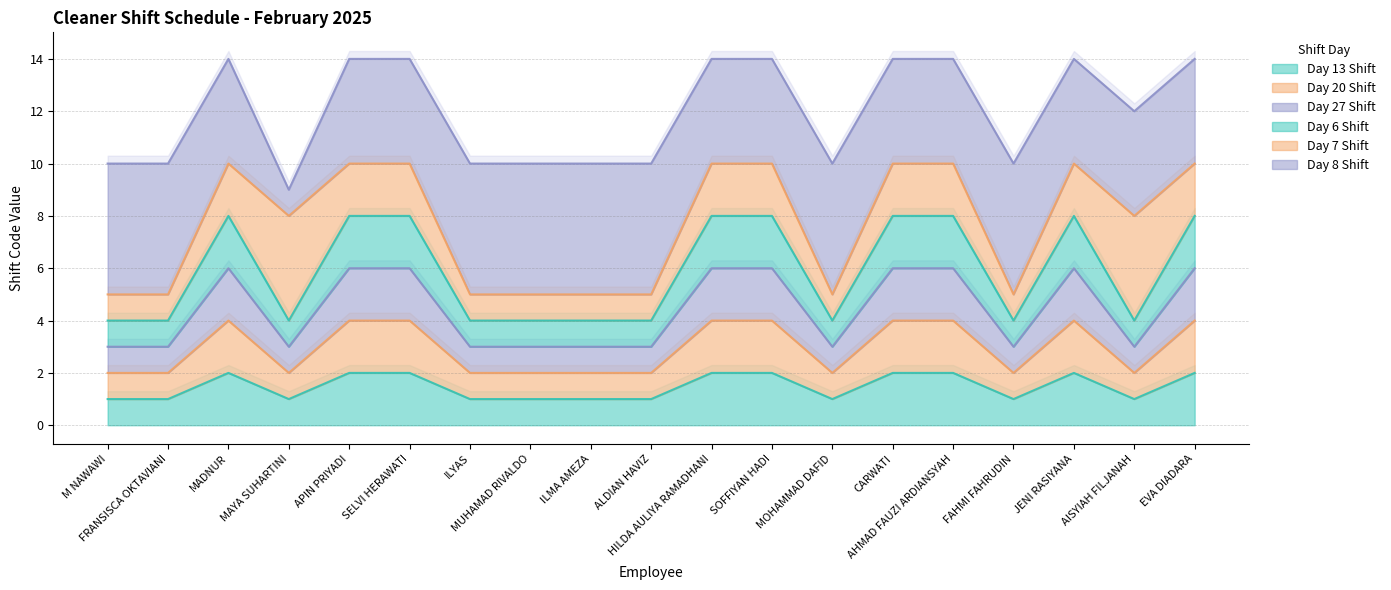

At how many categories does at least one series exceed 6?

9